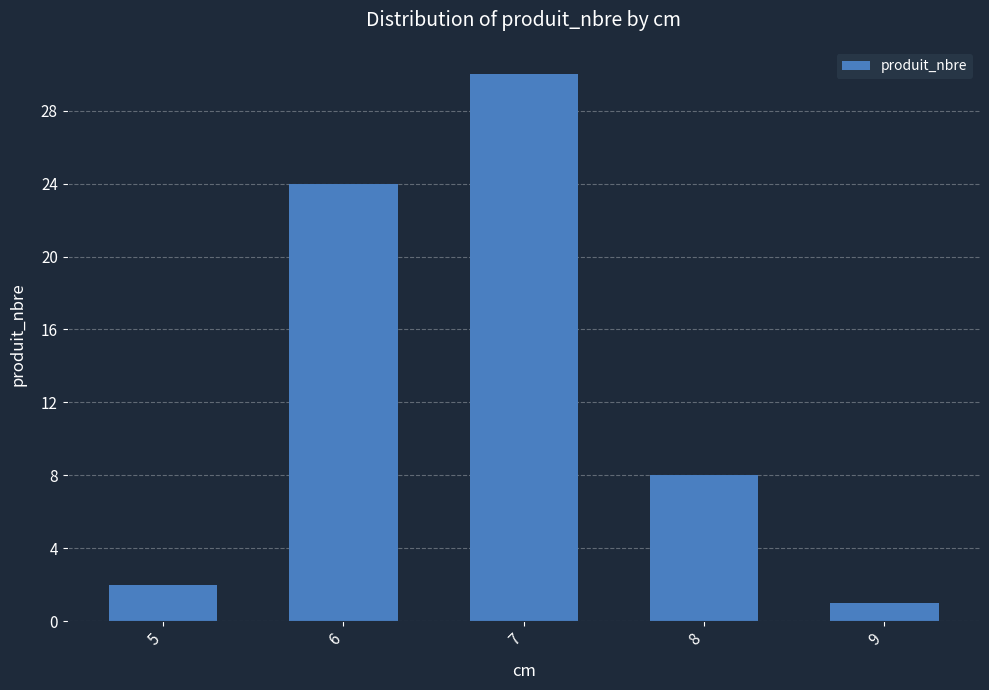

Reading left to right, what are all the values shown in this chart?

5=2	6=24	7=30	8=8	9=1